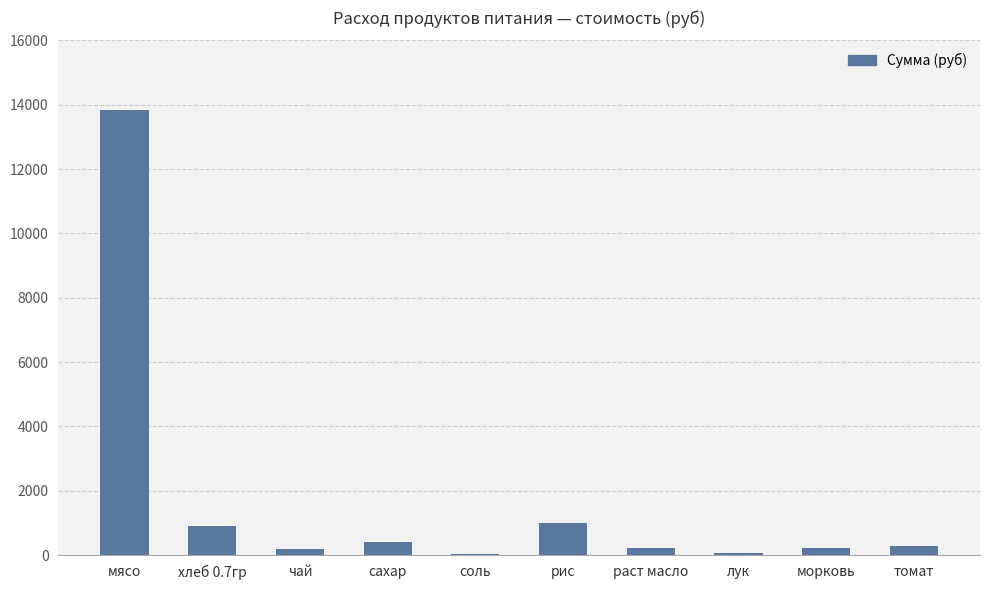

What value does the data have at сахар?

394.9